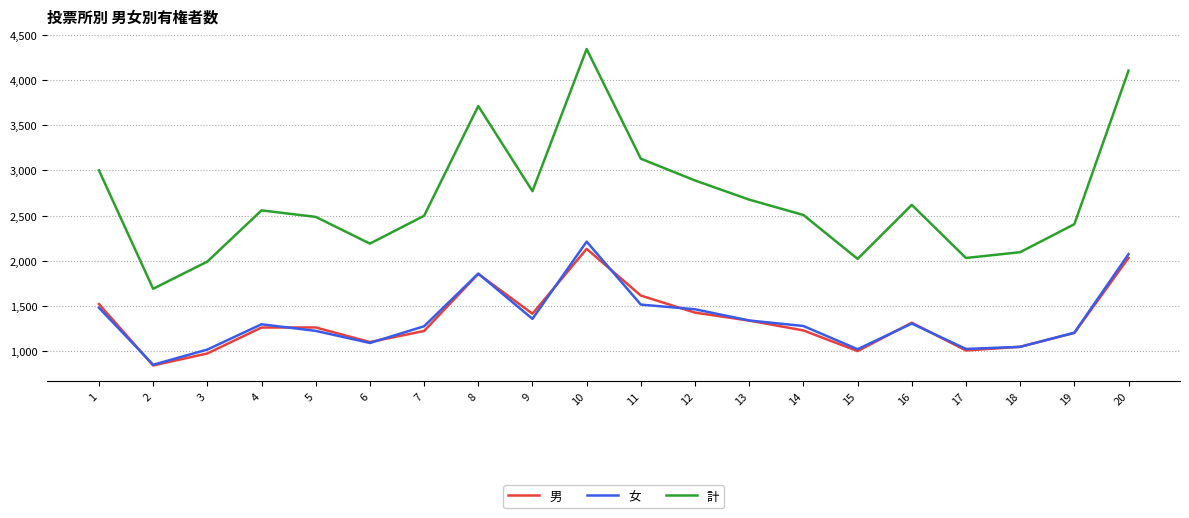

Rank the series by their maximum value, from highest to lowest.

計, 女, 男